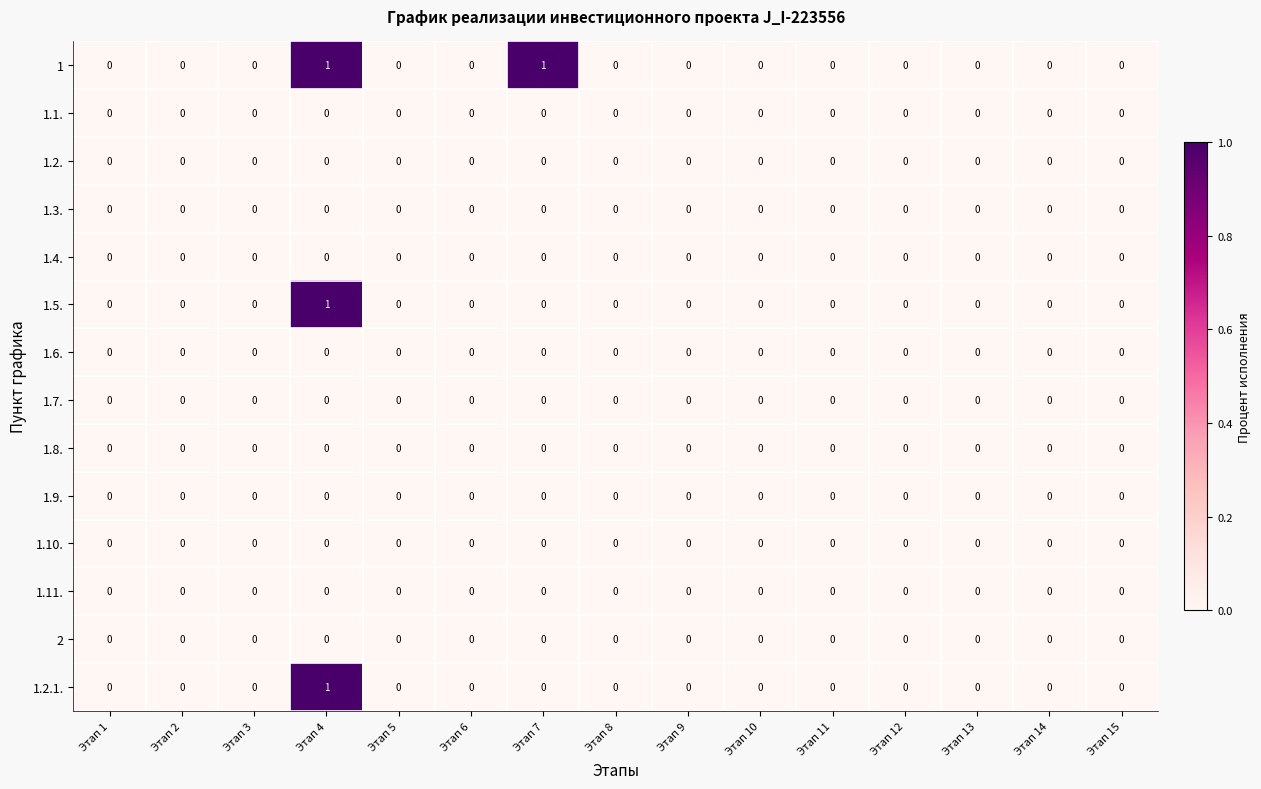

The value of 1.8. at Этап 11 is 0. True or false?

True